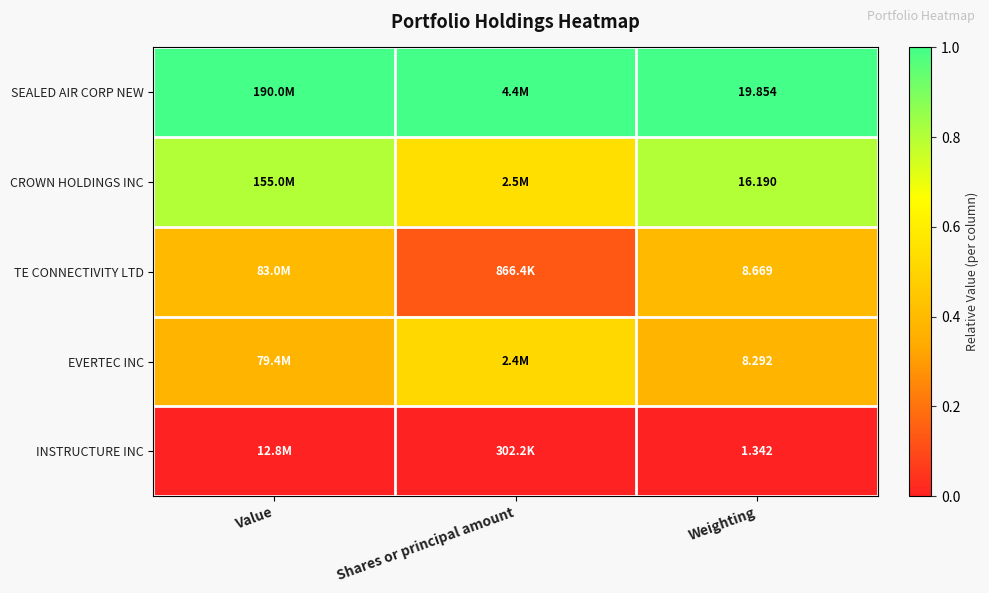

At which category is the sum across all series the highest?

Value